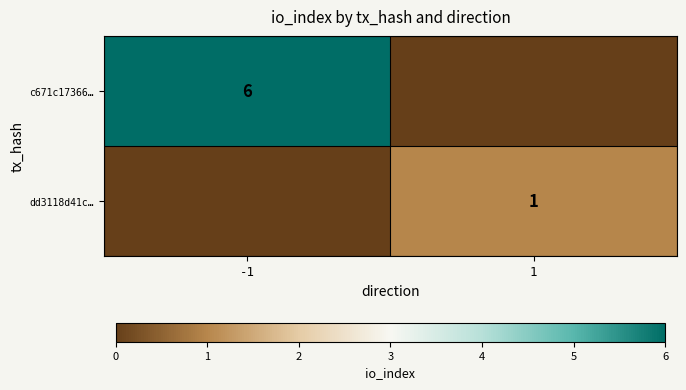

The value of c671c17366… at -1 is 8. True or false?

False